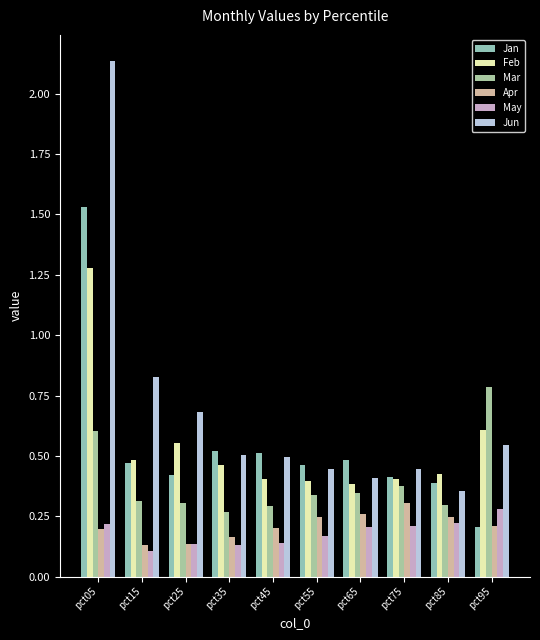

What is the difference between the maximum and minimum values in the Jan series?

1.3